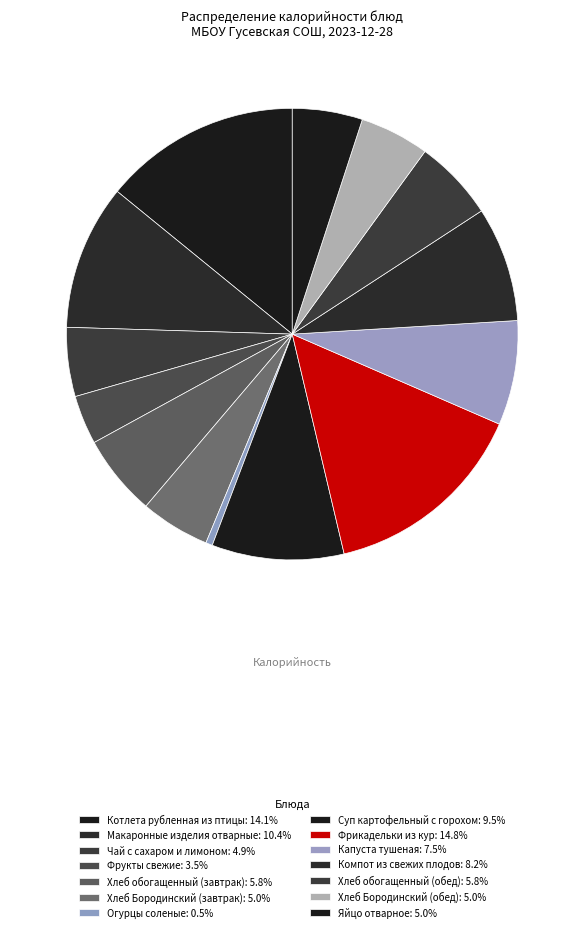

How many segments does this pie chart have?

14